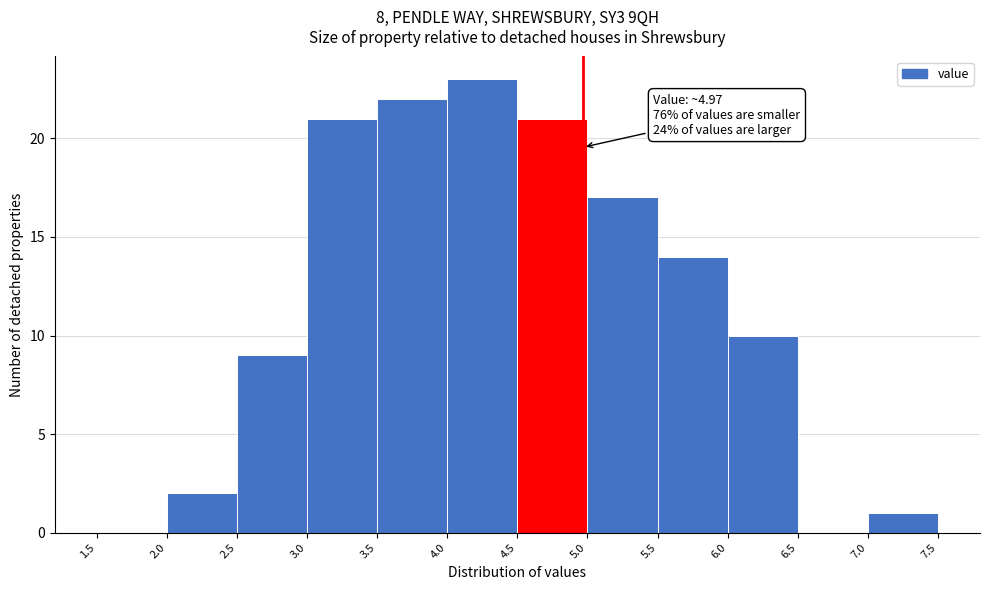

Over which range of the x-axis is the bar tallest?

4.0 to 4.5